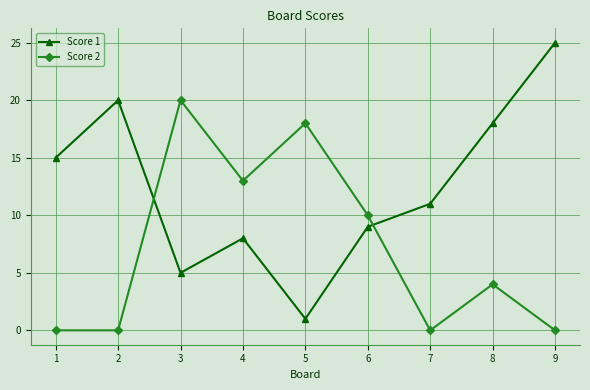

Where is the first local maximum for Score 1?

2